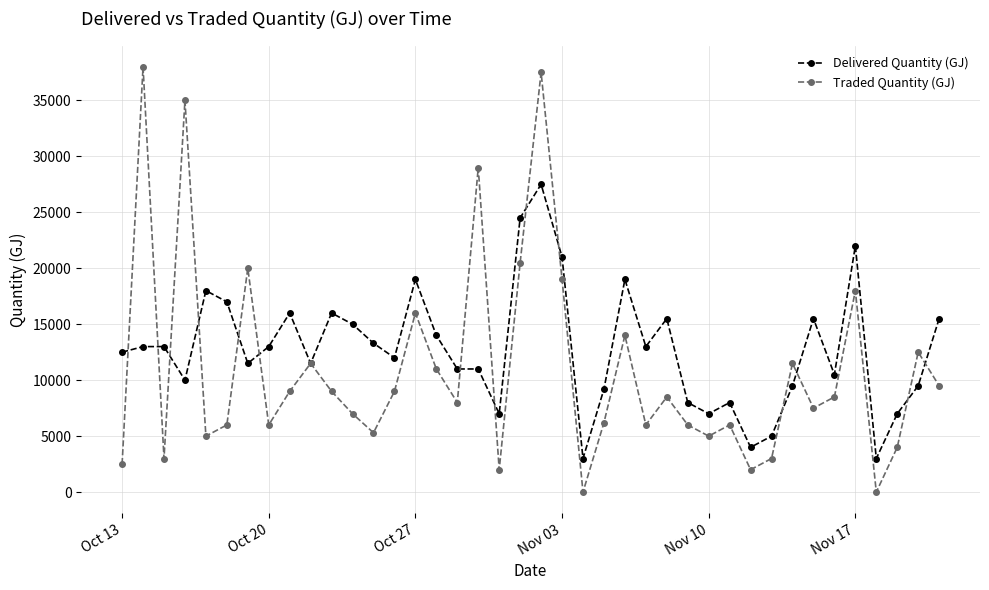

How many interior local valleys does the Traded Quantity (GJ) series have?

12